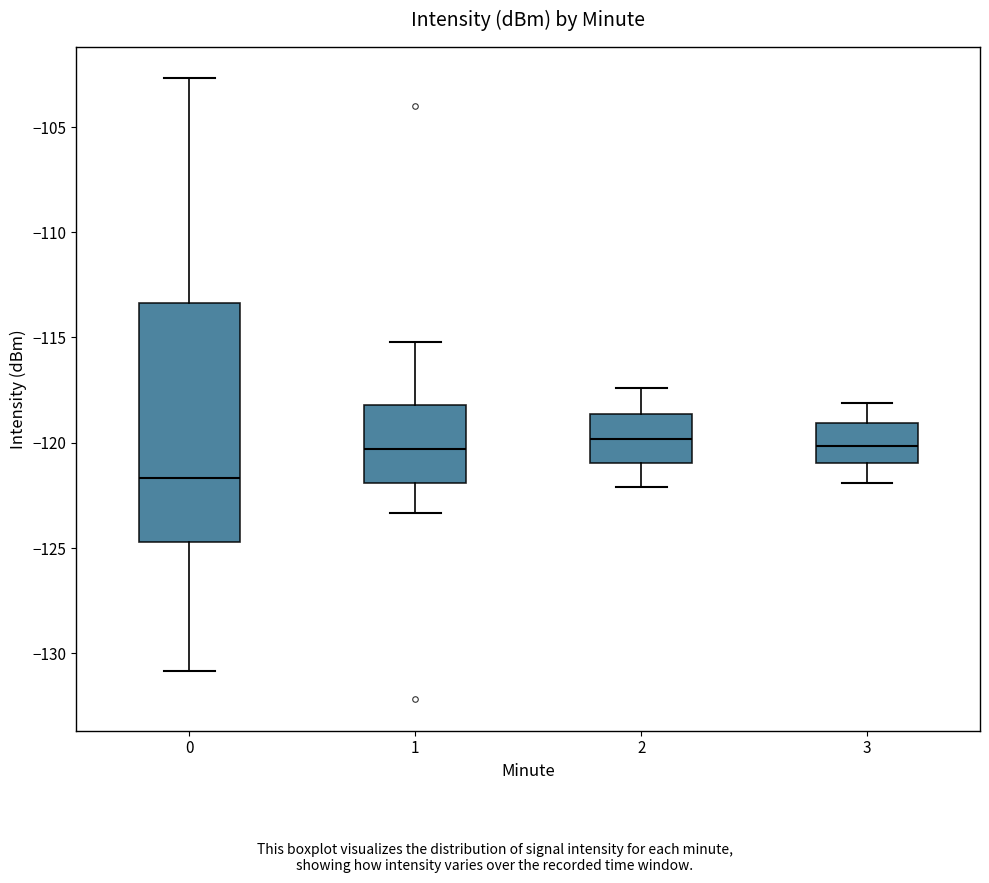

Which box is the tallest, from its lower edge to its upper edge?

0